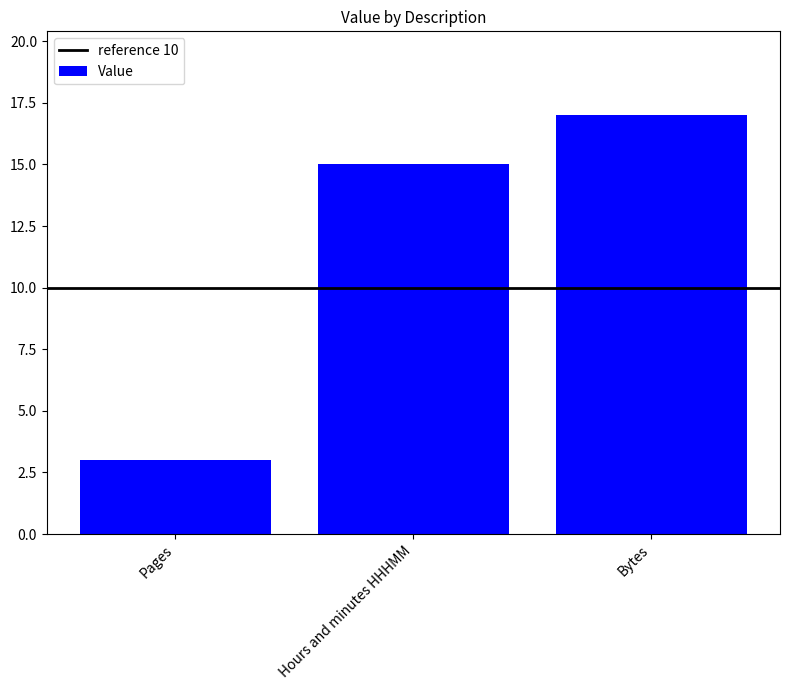

What position from the left is Bytes?

3